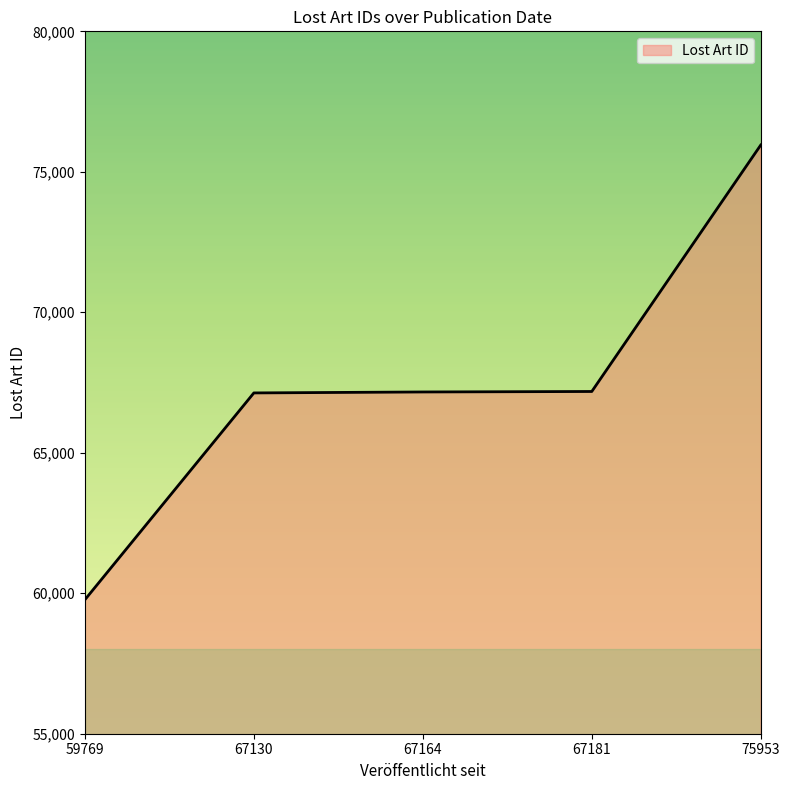

Is it true that the value at 67164 is 94884?

False